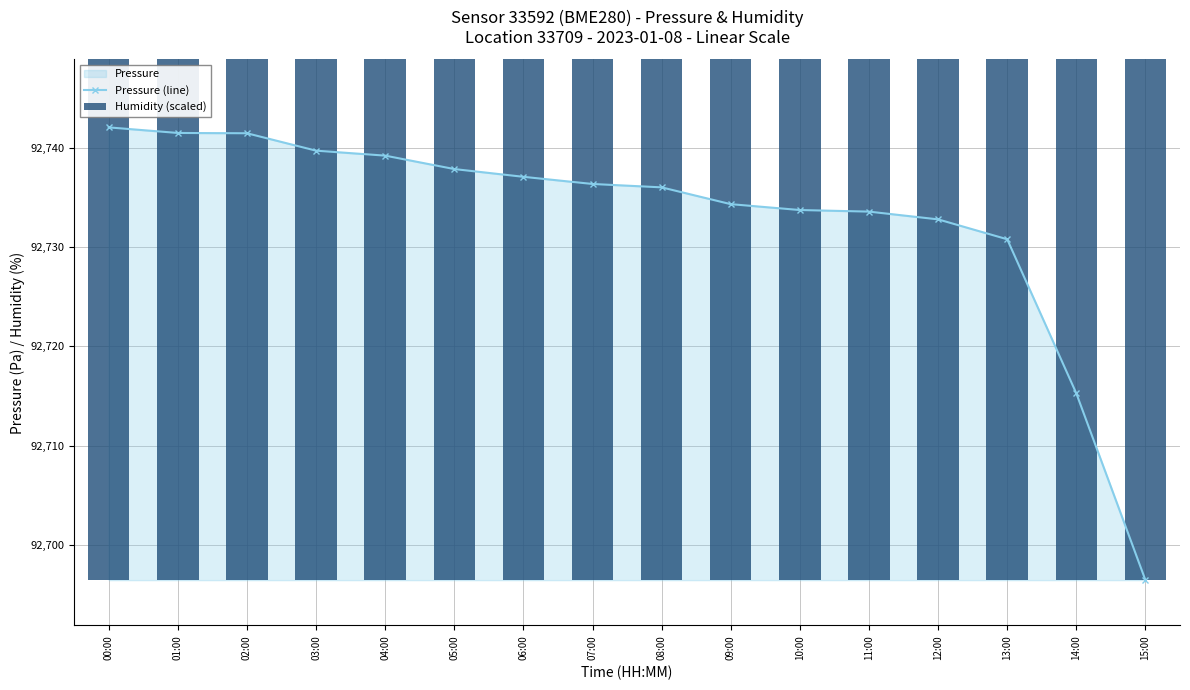

What is the spread (max minus min) of values at 09:00?

24.2